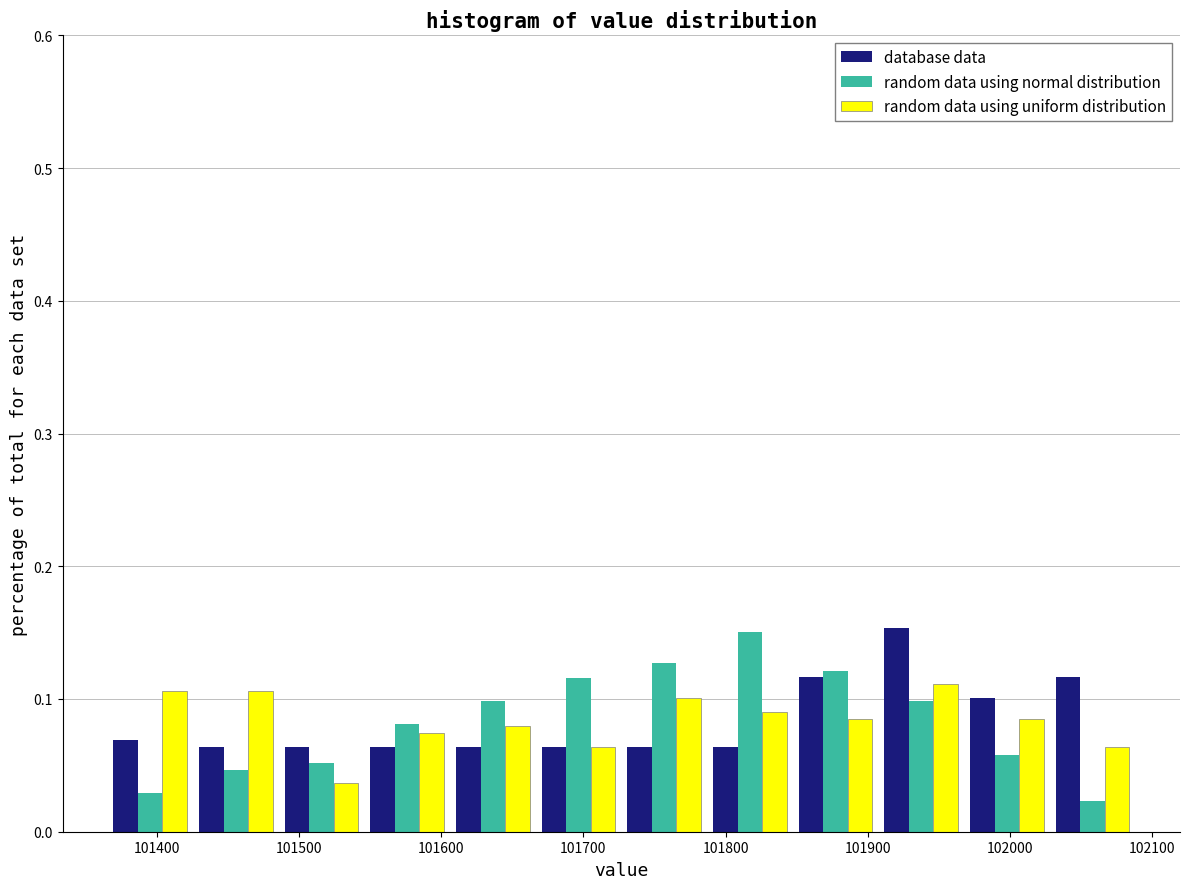

Reading left to right, list every range on the x-axis with the height of the bar of each series over it. Neither the bar edges nor the heights are printed on the chart, so give them approximately, as read against the axes.

101370 to 101430: database data=0.07	random data using normal distribution=0.03	random data using uniform distribution=0.11
101430 to 101490: database data=0.06	random data using normal distribution=0.05	random data using uniform distribution=0.11
101490 to 101550: database data=0.06	random data using normal distribution=0.05	random data using uniform distribution=0.04
101550 to 101610: database data=0.06	random data using normal distribution=0.08	random data using uniform distribution=0.07
101610 to 101670: database data=0.06	random data using normal distribution=0.10	random data using uniform distribution=0.08
101670 to 101730: database data=0.06	random data using normal distribution=0.12	random data using uniform distribution=0.06
101730 to 101790: database data=0.06	random data using normal distribution=0.13	random data using uniform distribution=0.10
101790 to 101850: database data=0.06	random data using normal distribution=0.15	random data using uniform distribution=0.09
101850 to 101910: database data=0.12	random data using normal distribution=0.12	random data using uniform distribution=0.08
101910 to 101970: database data=0.15	random data using normal distribution=0.10	random data using uniform distribution=0.11
101970 to 102030: database data=0.10	random data using normal distribution=0.06	random data using uniform distribution=0.08
102030 to 102090: database data=0.12	random data using normal distribution=0.02	random data using uniform distribution=0.06